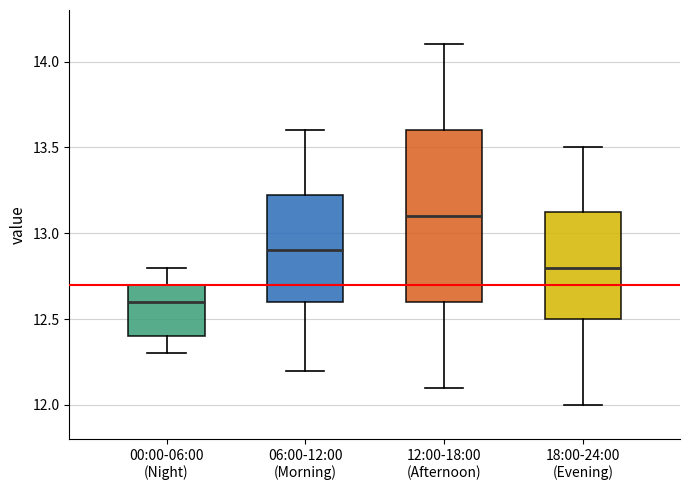

Which box has the lowest median line?

00:00-06:00 (Night)